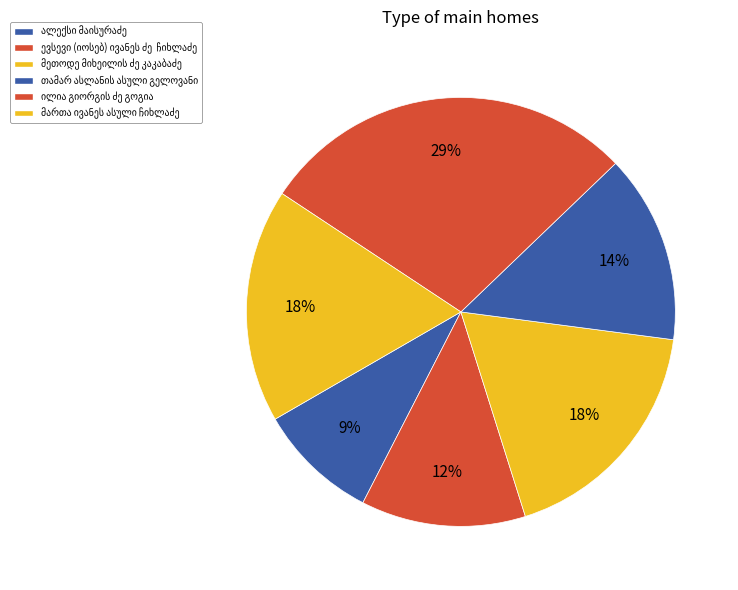

What is the largest slice in the pie chart?

ილია გიორგის ძე გოგია